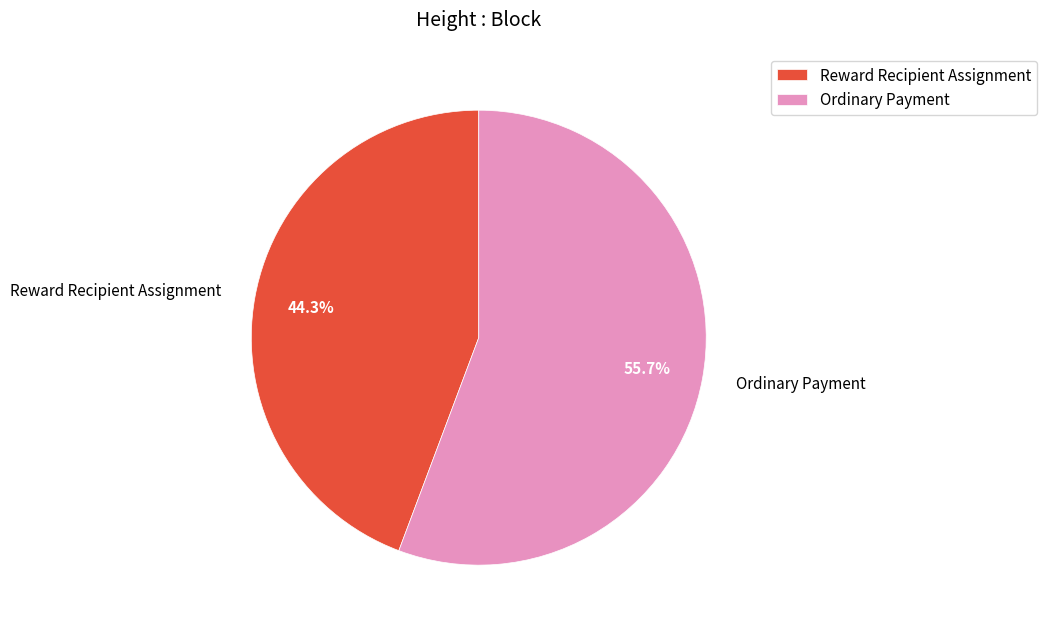

Which category accounts for the majority?

Ordinary Payment